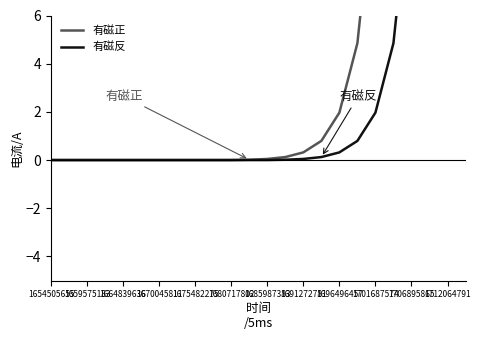

What is the average value of the 有磁反 series?

12.5